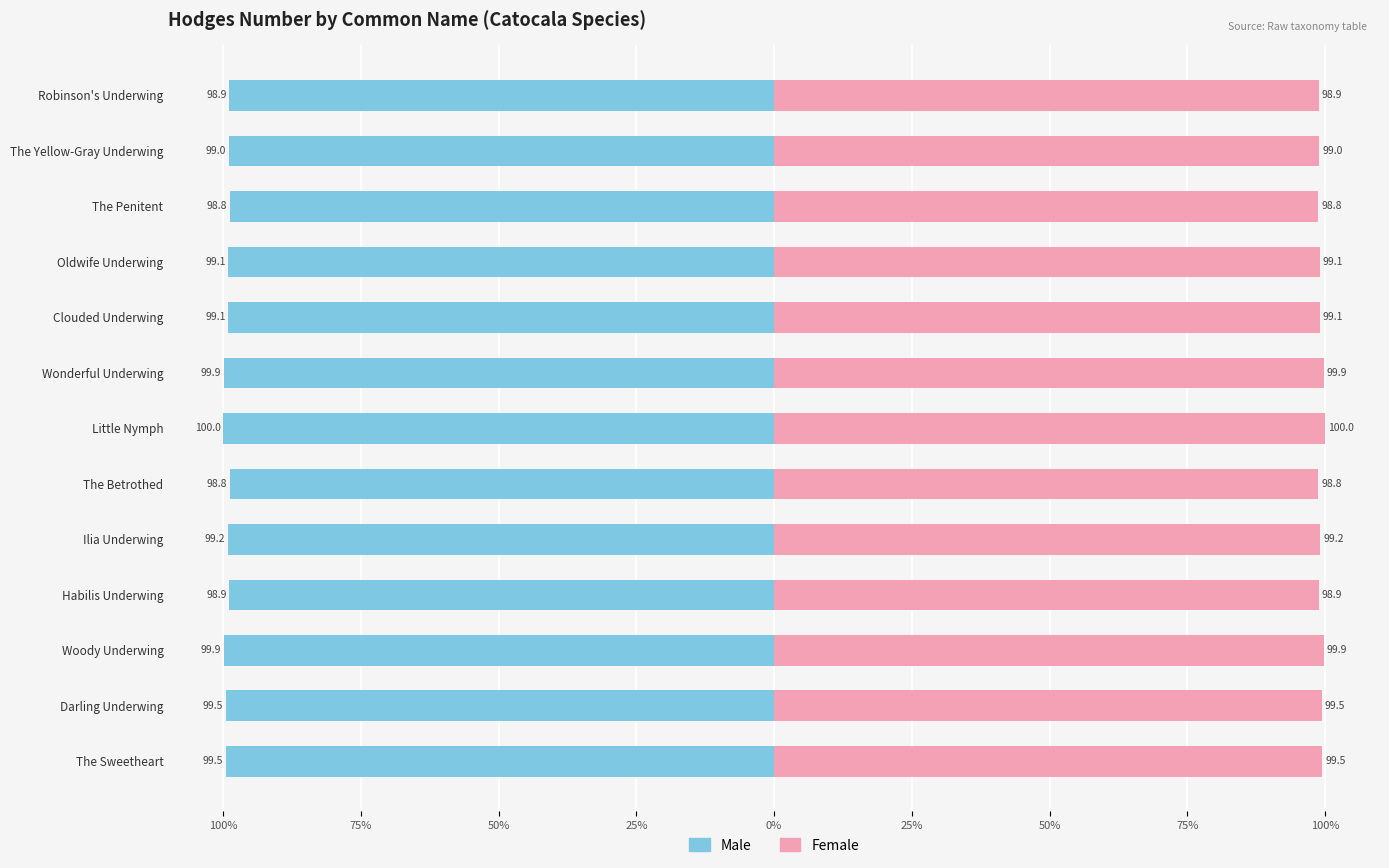

Rank the series at Woody Underwing from lowest to highest value.

Male, Female